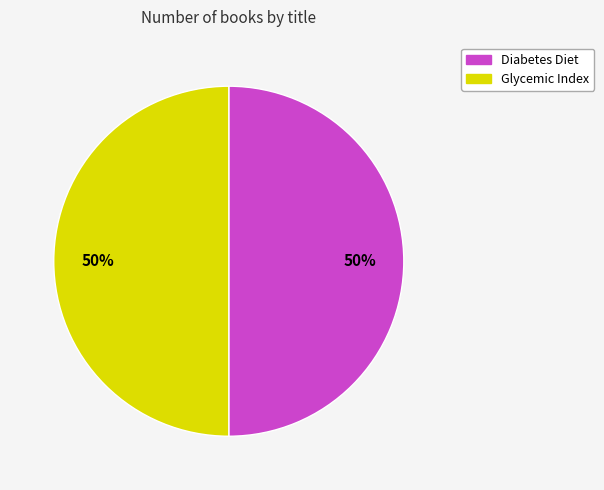

How many slices are in this pie chart?

2